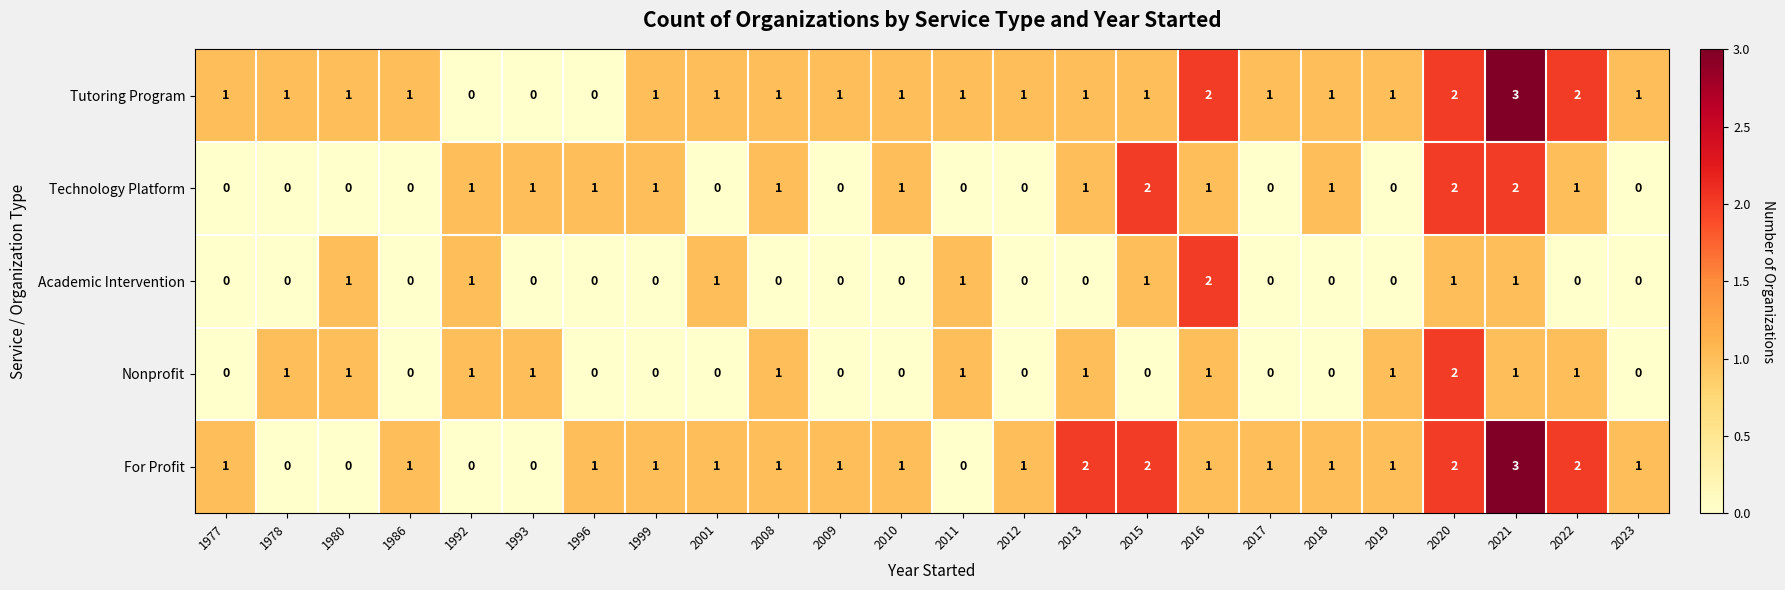

At which label does Tutoring Program reach its peak?

2021